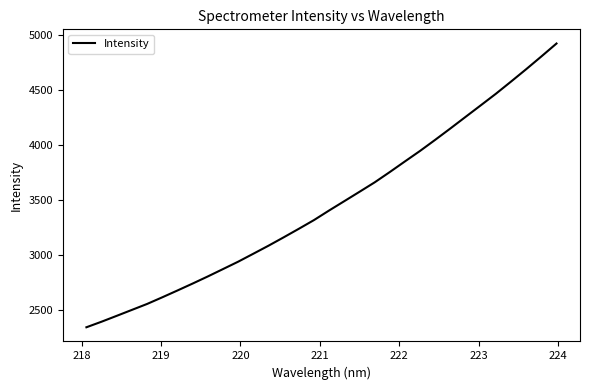

What is the greatest value displayed?

4923.6